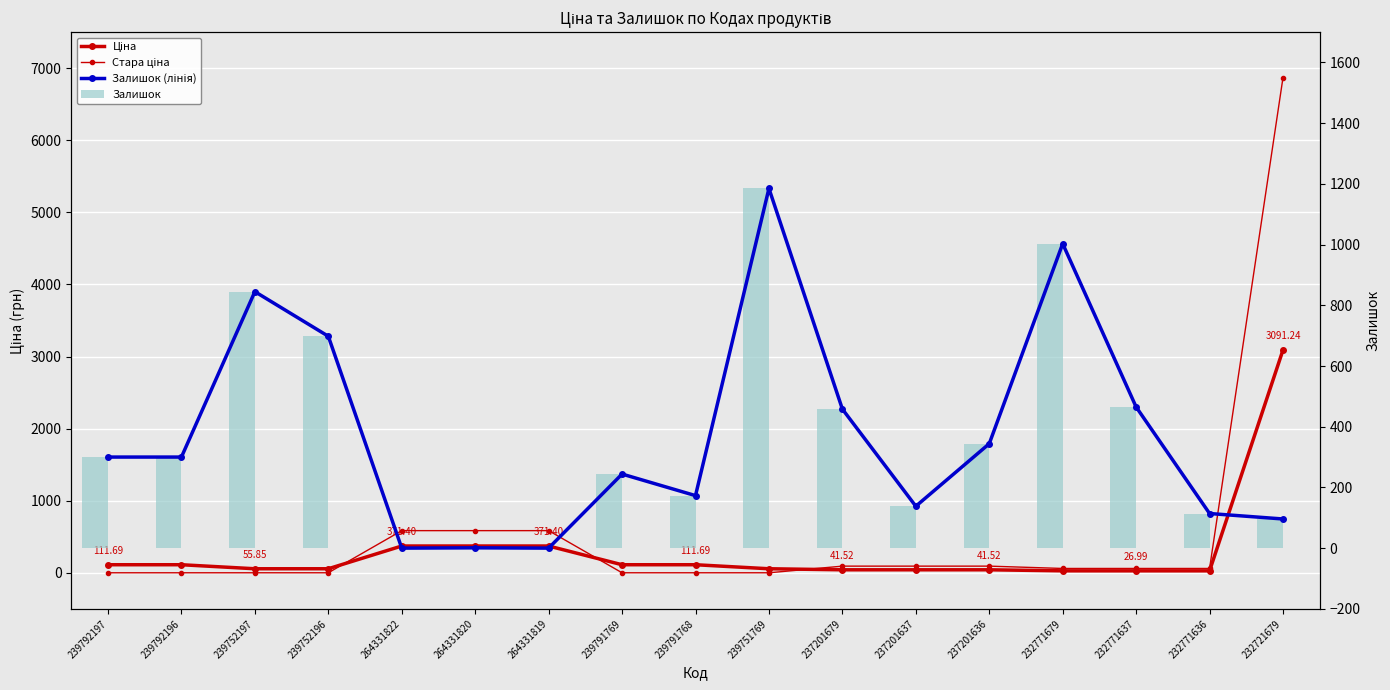

Which category has the lowest value in the Ціна series?

232771679